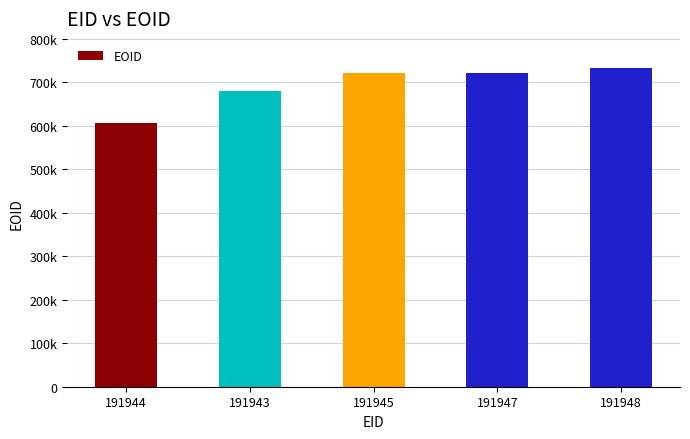

What is the value of the 5th bar from the left?

732337